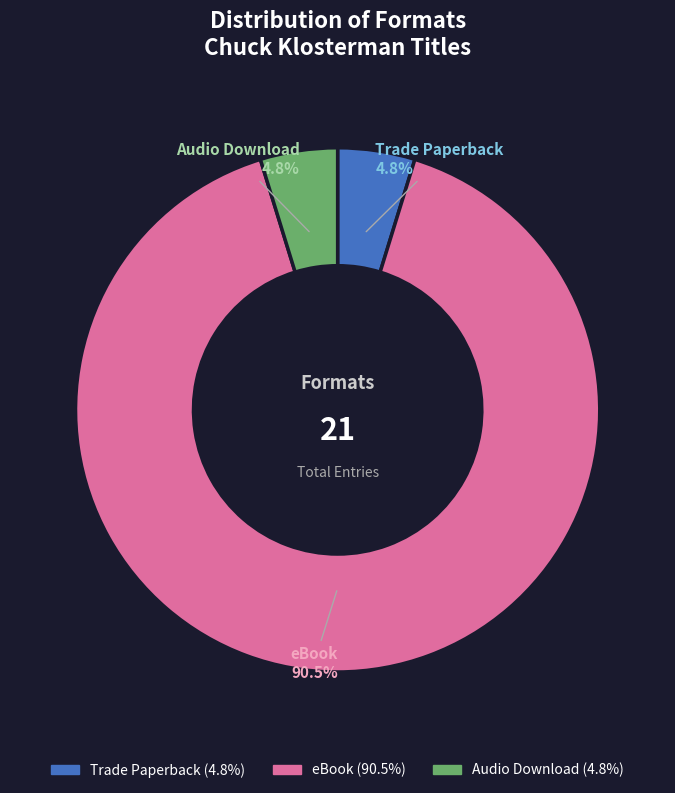

True or false: Audio Download accounts for 5% of the total.

True